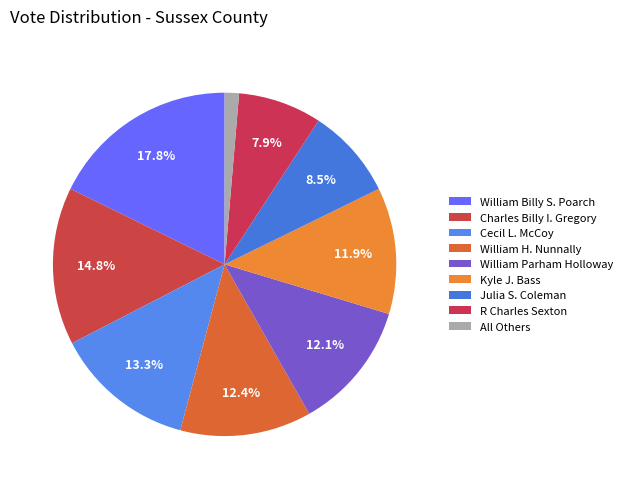

Which slice is the smallest?

All Others